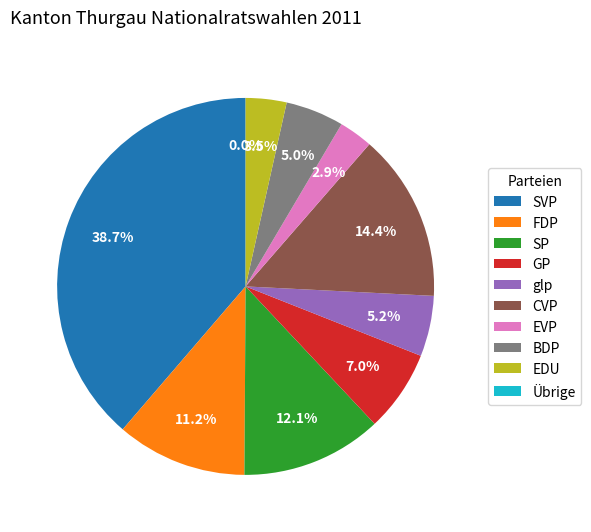

Does glp account for over 50% of the chart?

No